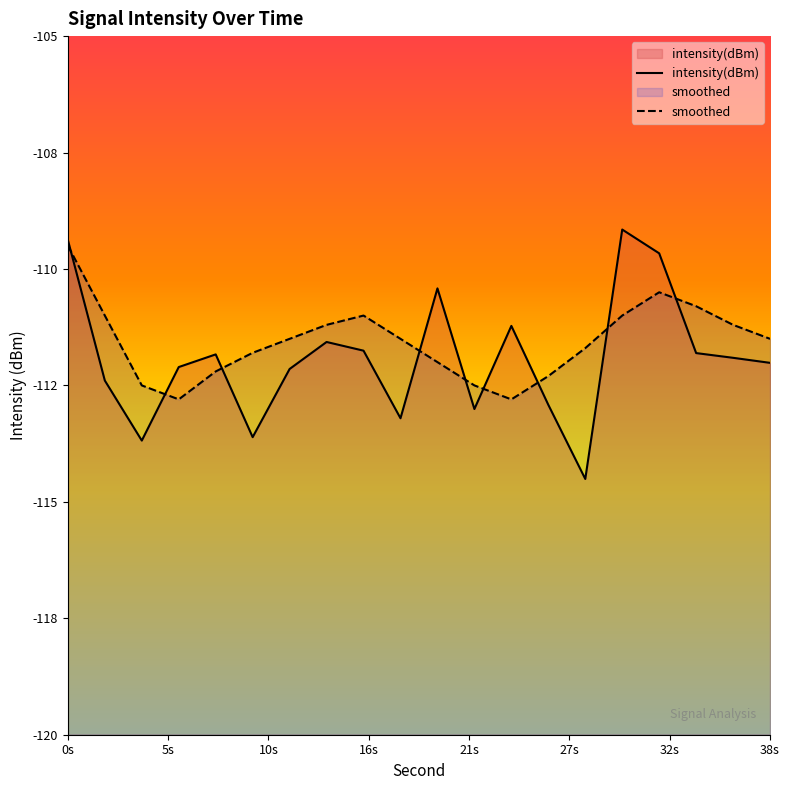

Is it true that smoothed equals -111.0 at 30?

True